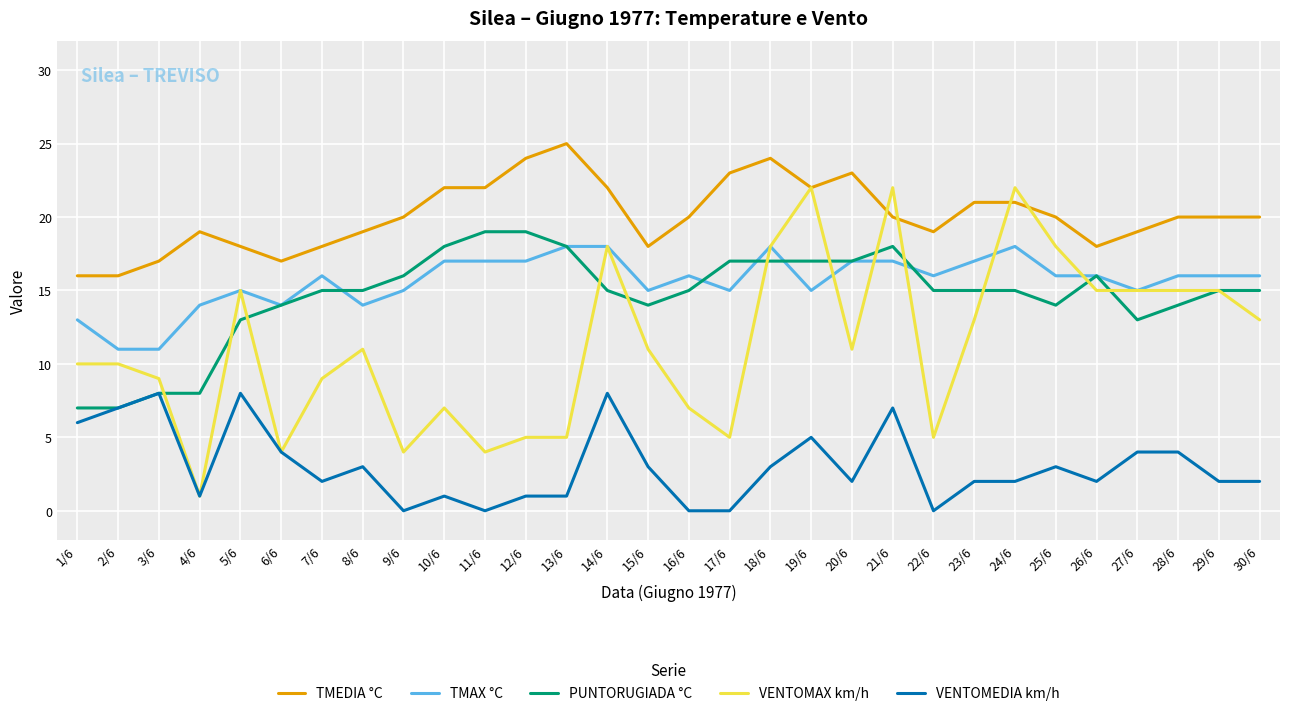

Reading right to left, what are all the values shown in this chart?

TMEDIA °C: 30/6=20	29/6=20	28/6=20	27/6=19	26/6=18	25/6=20	24/6=21	23/6=21	22/6=19	21/6=20	20/6=23	19/6=22	18/6=24	17/6=23	16/6=20	15/6=18	14/6=22	13/6=25	12/6=24	11/6=22	10/6=22	9/6=20	8/6=19	7/6=18	6/6=17	5/6=18	4/6=19	3/6=17	2/6=16	1/6=16
TMAX °C: 30/6=16	29/6=16	28/6=16	27/6=15	26/6=16	25/6=16	24/6=18	23/6=17	22/6=16	21/6=17	20/6=17	19/6=15	18/6=18	17/6=15	16/6=16	15/6=15	14/6=18	13/6=18	12/6=17	11/6=17	10/6=17	9/6=15	8/6=14	7/6=16	6/6=14	5/6=15	4/6=14	3/6=11	2/6=11	1/6=13
PUNTORUGIADA °C: 30/6=15	29/6=15	28/6=14	27/6=13	26/6=16	25/6=14	24/6=15	23/6=15	22/6=15	21/6=18	20/6=17	19/6=17	18/6=17	17/6=17	16/6=15	15/6=14	14/6=15	13/6=18	12/6=19	11/6=19	10/6=18	9/6=16	8/6=15	7/6=15	6/6=14	5/6=13	4/6=8	3/6=8	2/6=7	1/6=7
VENTOMAX km/h: 30/6=13	29/6=15	28/6=15	27/6=15	26/6=15	25/6=18	24/6=22	23/6=13	22/6=5	21/6=22	20/6=11	19/6=22	18/6=18	17/6=5	16/6=7	15/6=11	14/6=18	13/6=5	12/6=5	11/6=4	10/6=7	9/6=4	8/6=11	7/6=9	6/6=4	5/6=15	4/6=1	3/6=9	2/6=10	1/6=10
VENTOMEDIA km/h: 30/6=2	29/6=2	28/6=4	27/6=4	26/6=2	25/6=3	24/6=2	23/6=2	22/6=0	21/6=7	20/6=2	19/6=5	18/6=3	17/6=0	16/6=0	15/6=3	14/6=8	13/6=1	12/6=1	11/6=0	10/6=1	9/6=0	8/6=3	7/6=2	6/6=4	5/6=8	4/6=1	3/6=8	2/6=7	1/6=6